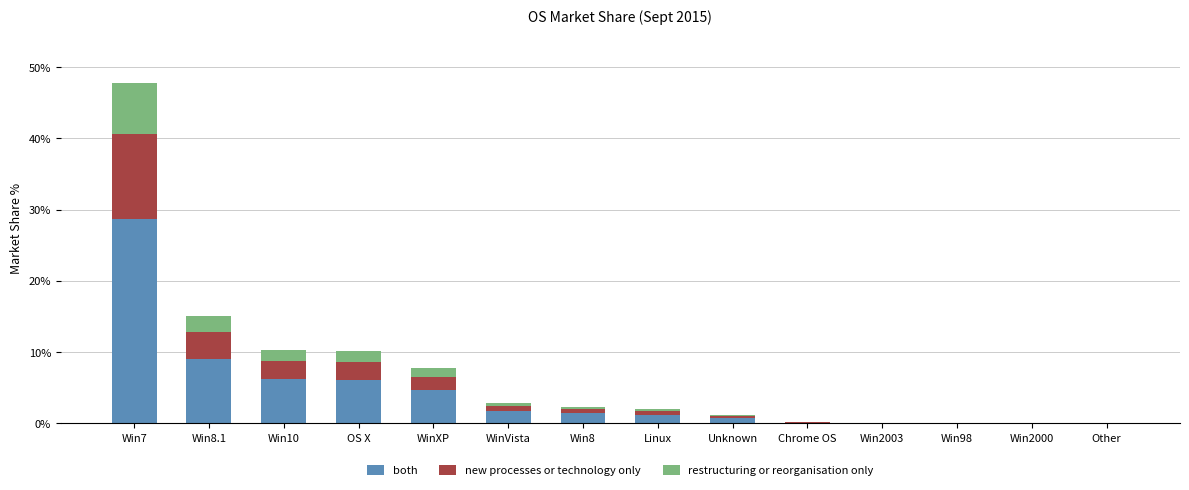

What is the maximum value for both?

28.6